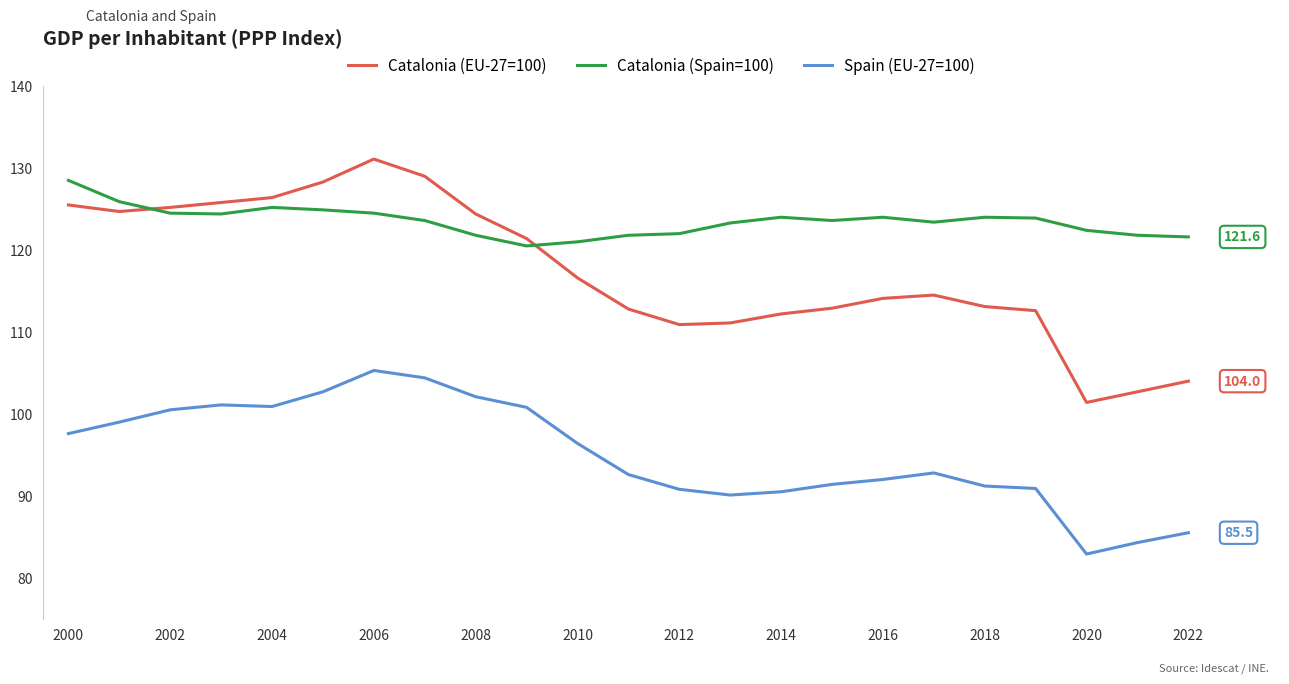

Which series has the largest range (max minus min)?

Catalonia (EU-27=100)